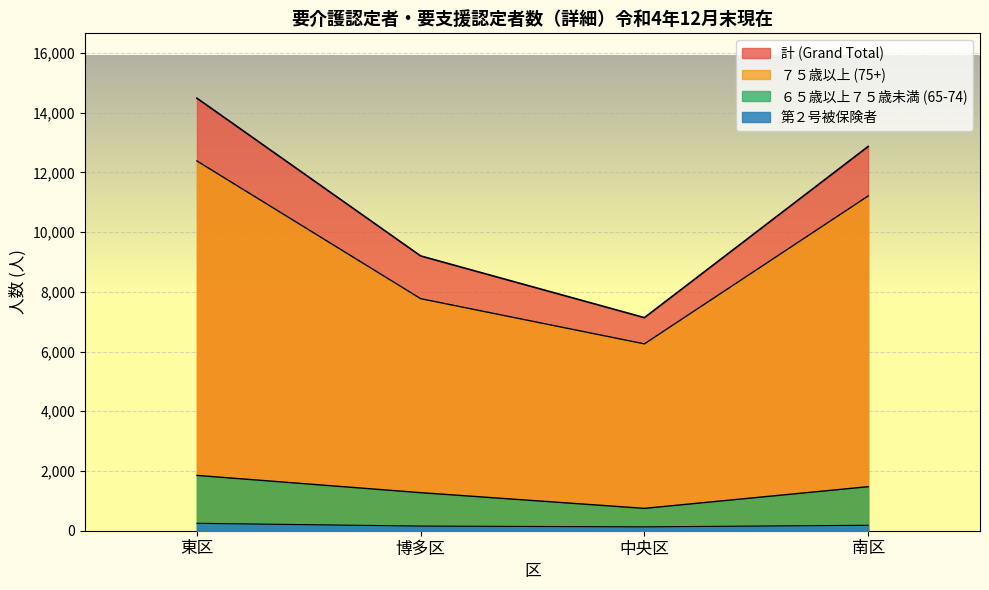

What is the greatest value displayed?

14486